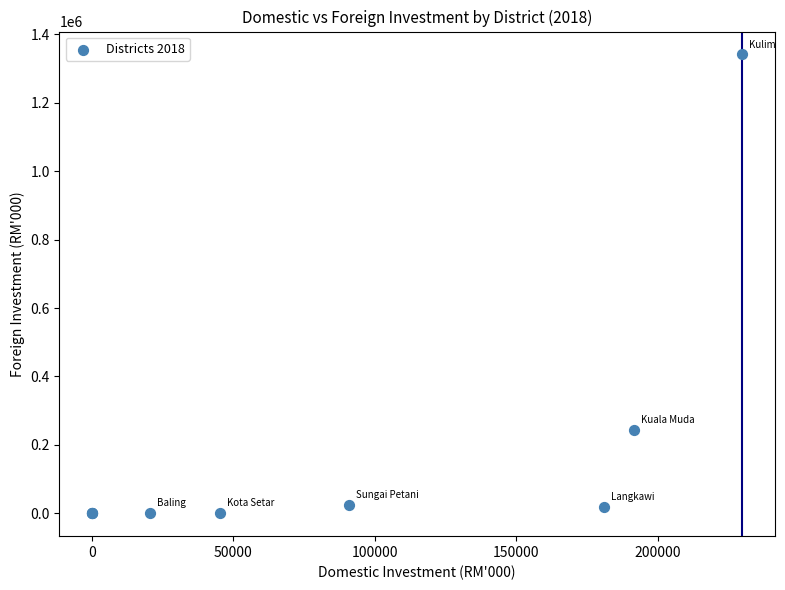

What Y value in the scatter plot is closest to 670594?

244106.8